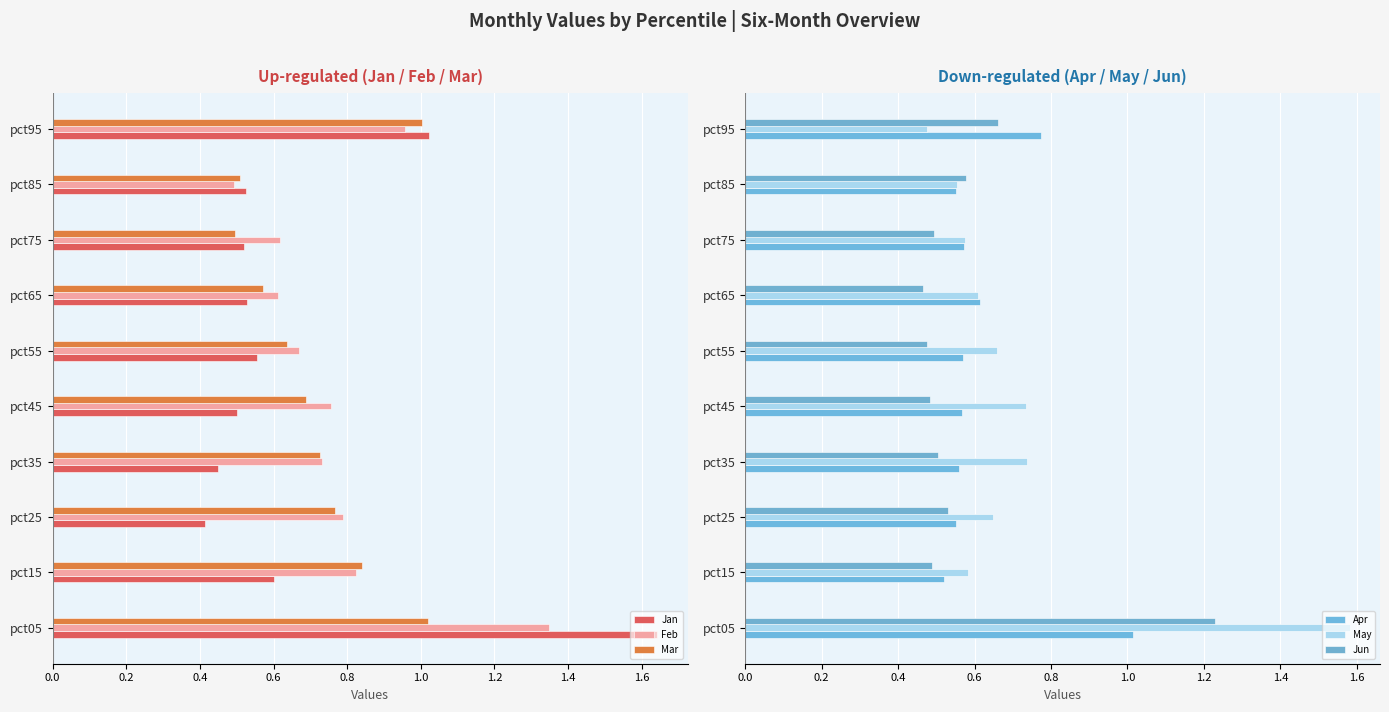

At how many categories does at least one series exceed 0?

10